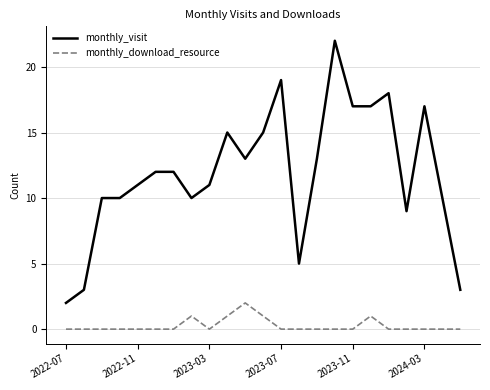

Which series has the largest total across all categories?

monthly_visit